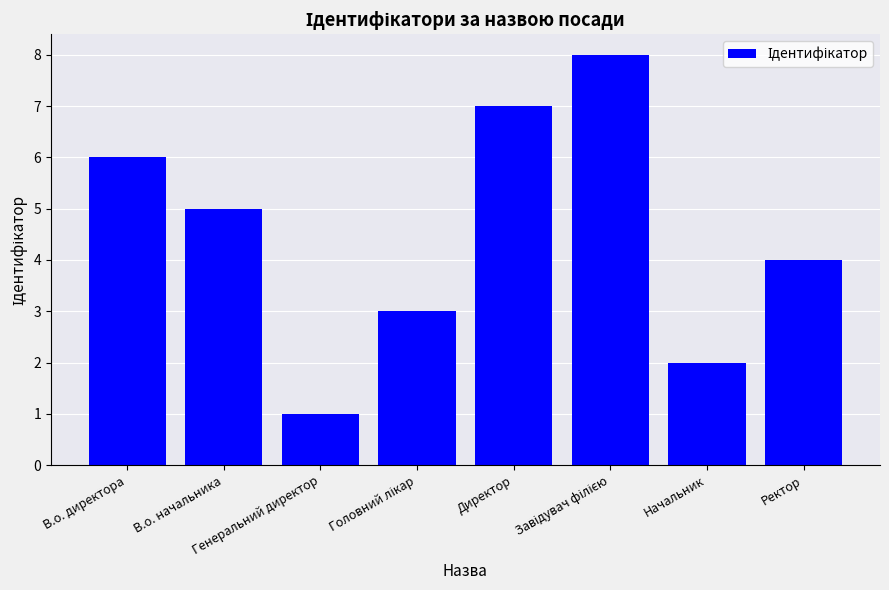

What is the difference between the maximum and minimum values?

7